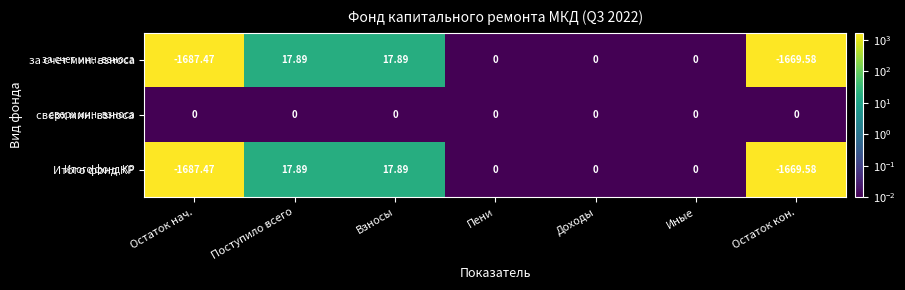

Which series has the largest total across all categories?

сверх мин. взноса